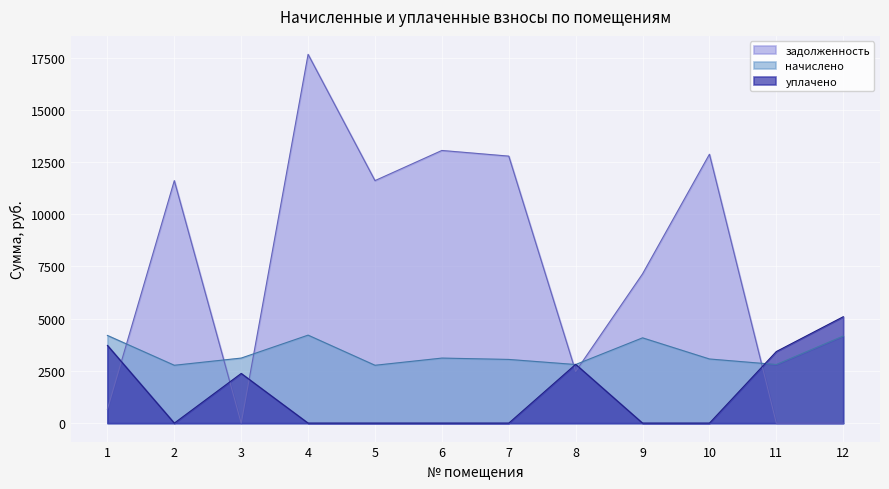

Where do уплачено and начислено first cross each other?

7 and 8